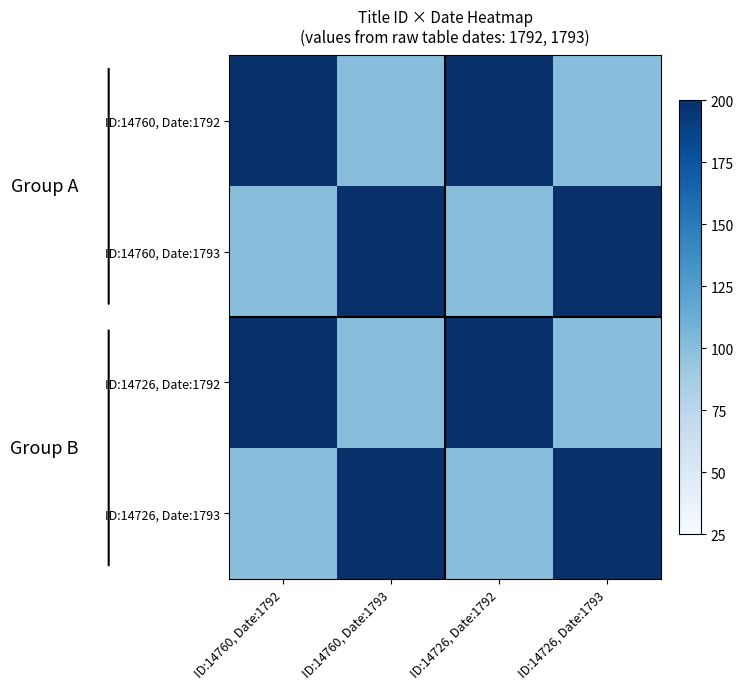

At which category is the sum across all series the highest?

ID:14760, Date:1792